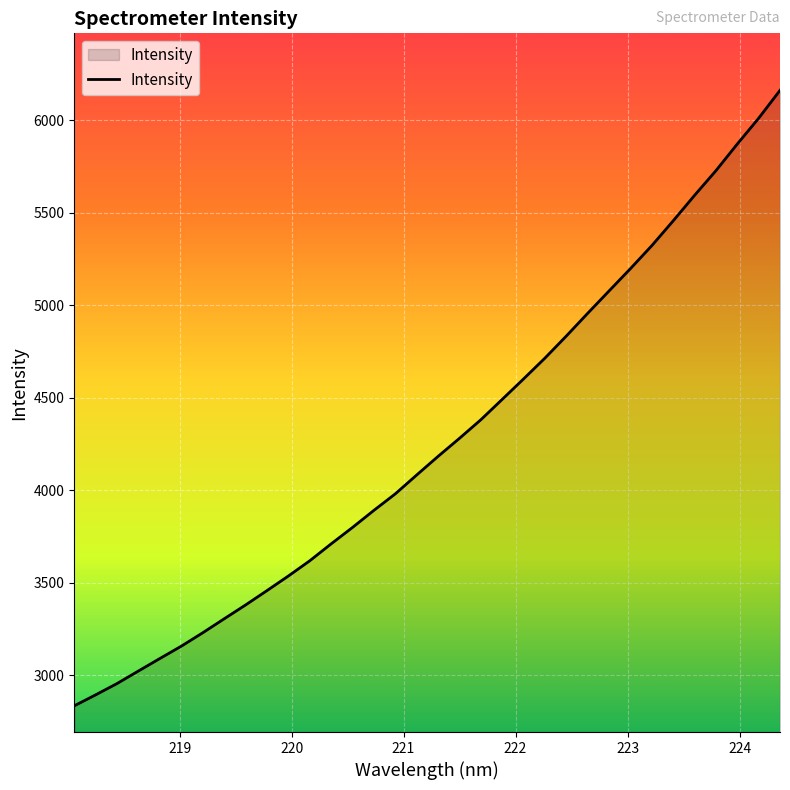

What is the maximum value shown in the chart?

6162.1